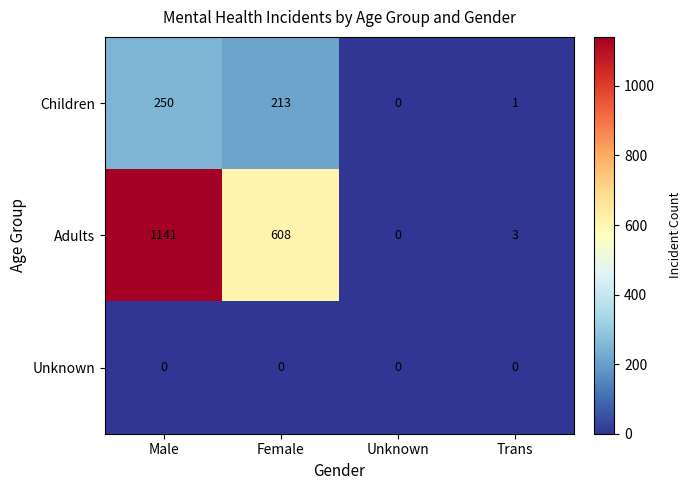

Which series has the largest total across all categories?

Adults